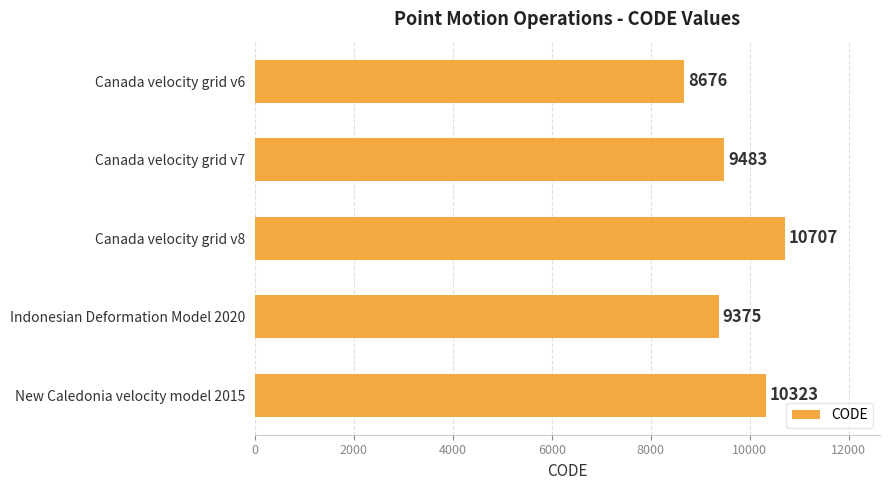

How many distinct data groups are displayed?

1